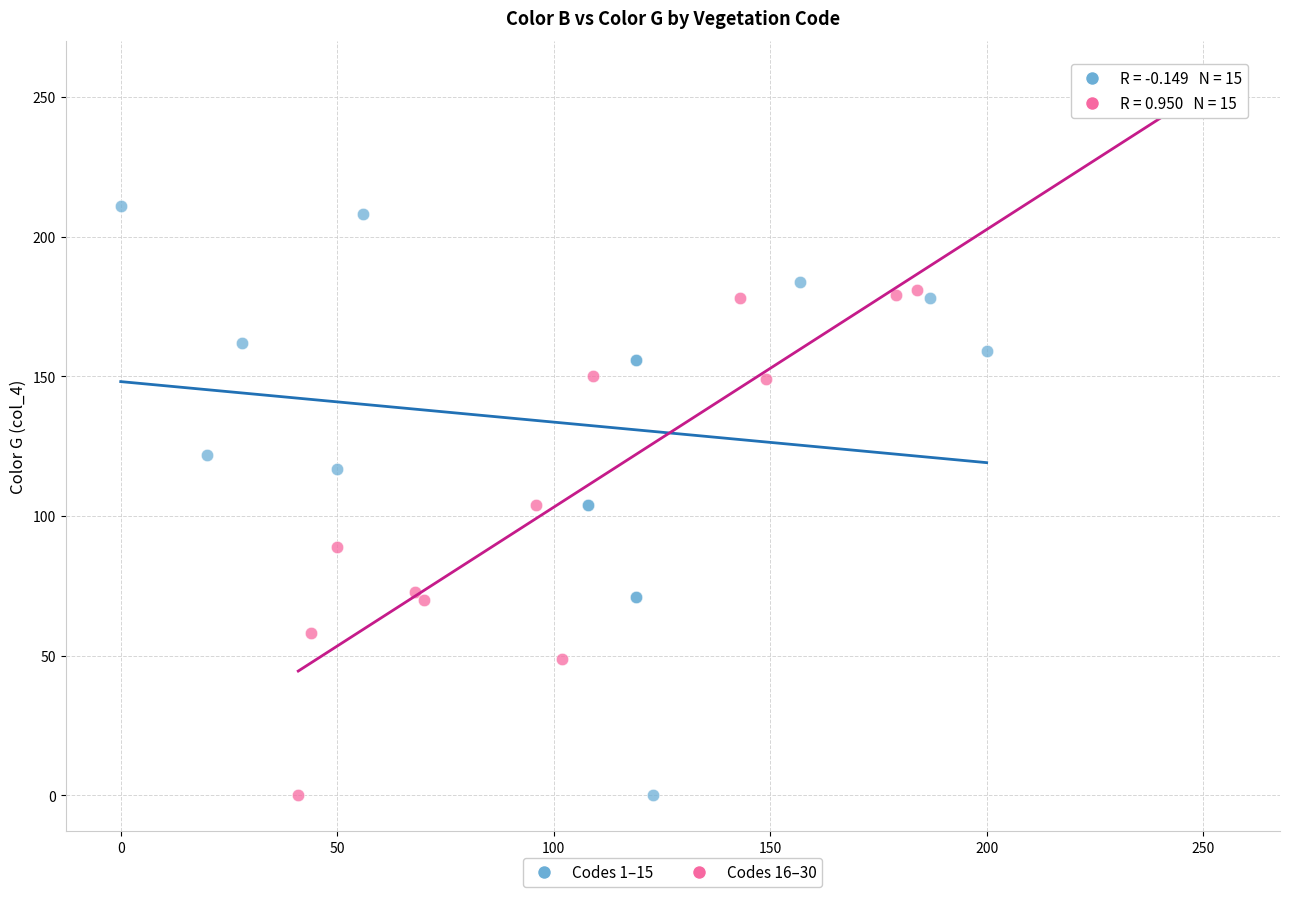

Which series has the largest Y range (max minus min)?

Codes 16–30